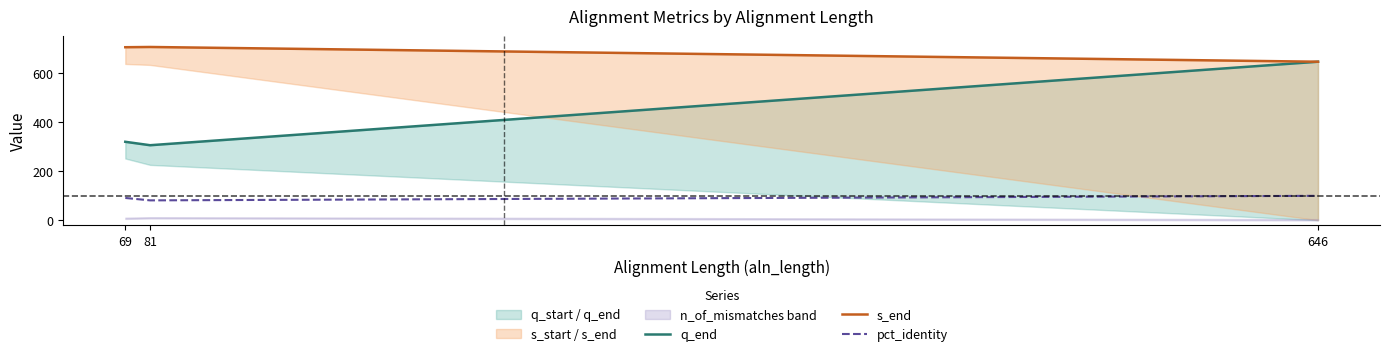

What value does the s_end series have at 69?

705.0